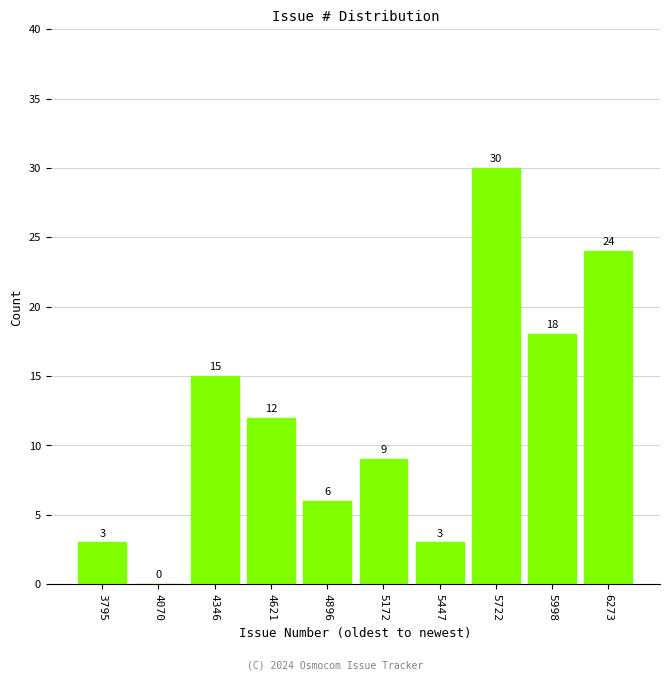

Over which range of the x-axis is the bar tallest?

5600 to 5850